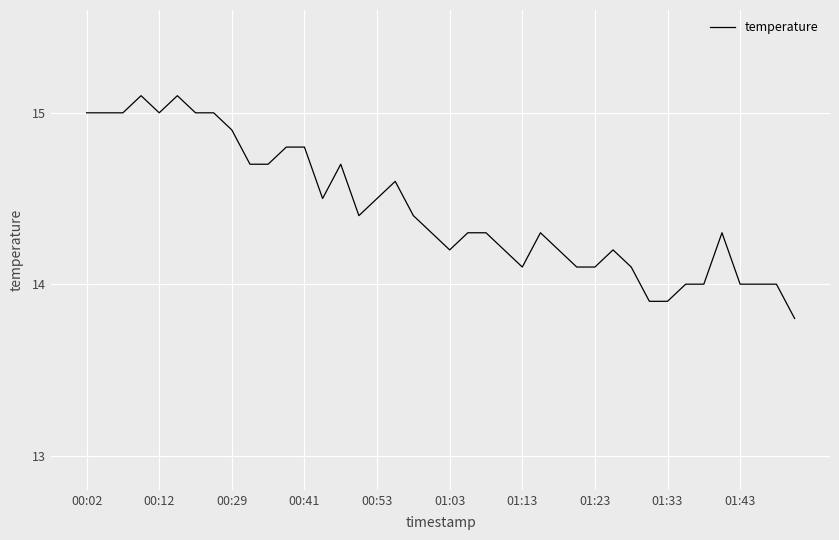

What is the smallest value displayed?

13.8